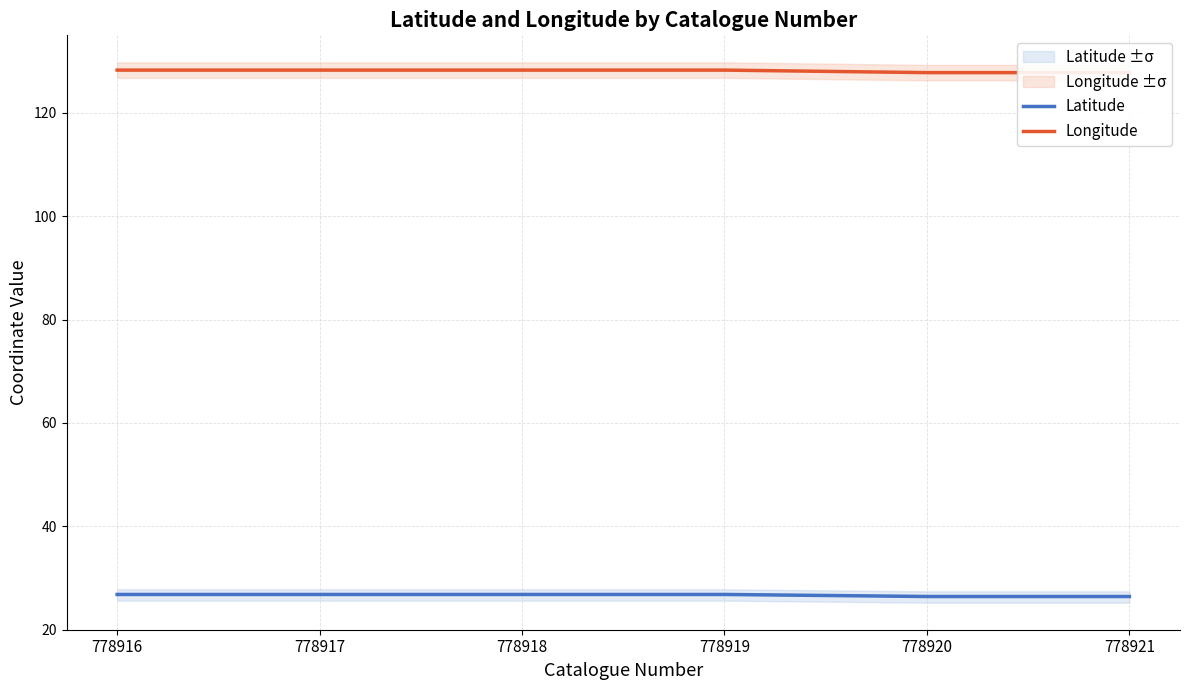

List the labels in order of Longitude value, largest first.

778916, 778917, 778918, 778919, 778920, 778921